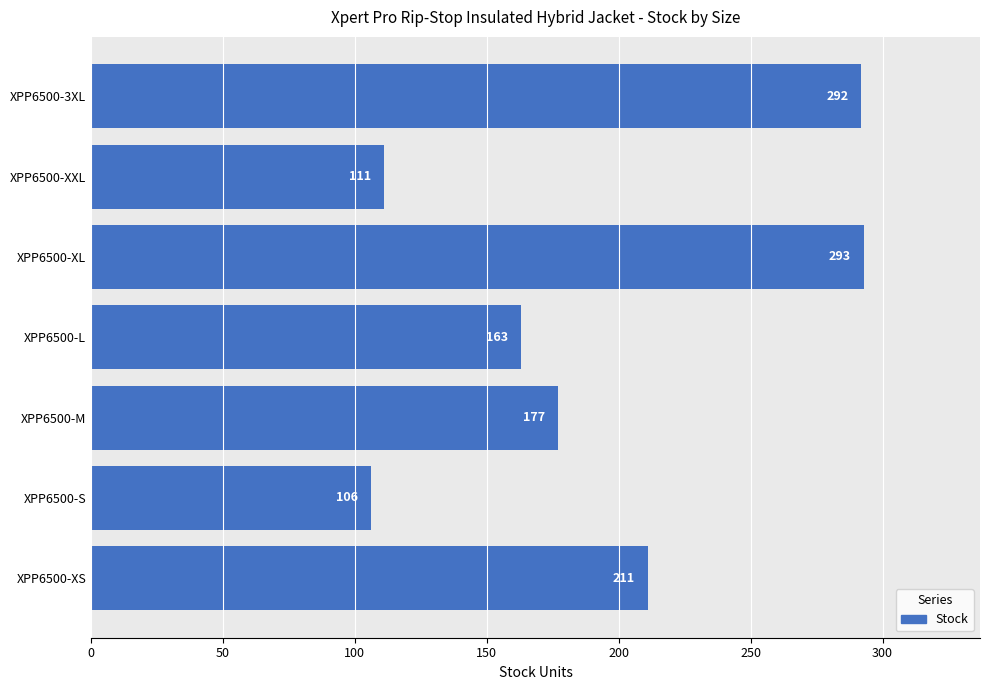

How many distinct data groups are displayed?

1